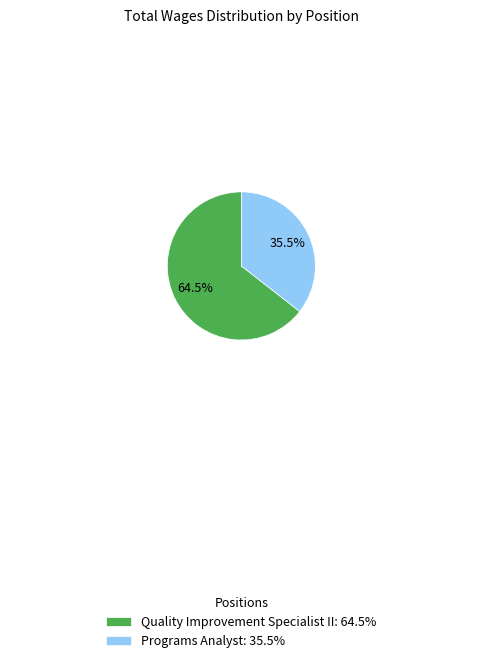

To the nearest percent, what is the difference between the largest and smallest slice percentages?

29%